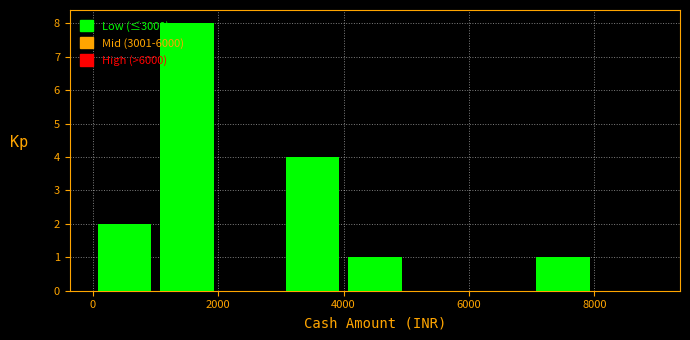

Over which range of the x-axis is the bar tallest?

1000 to 2000